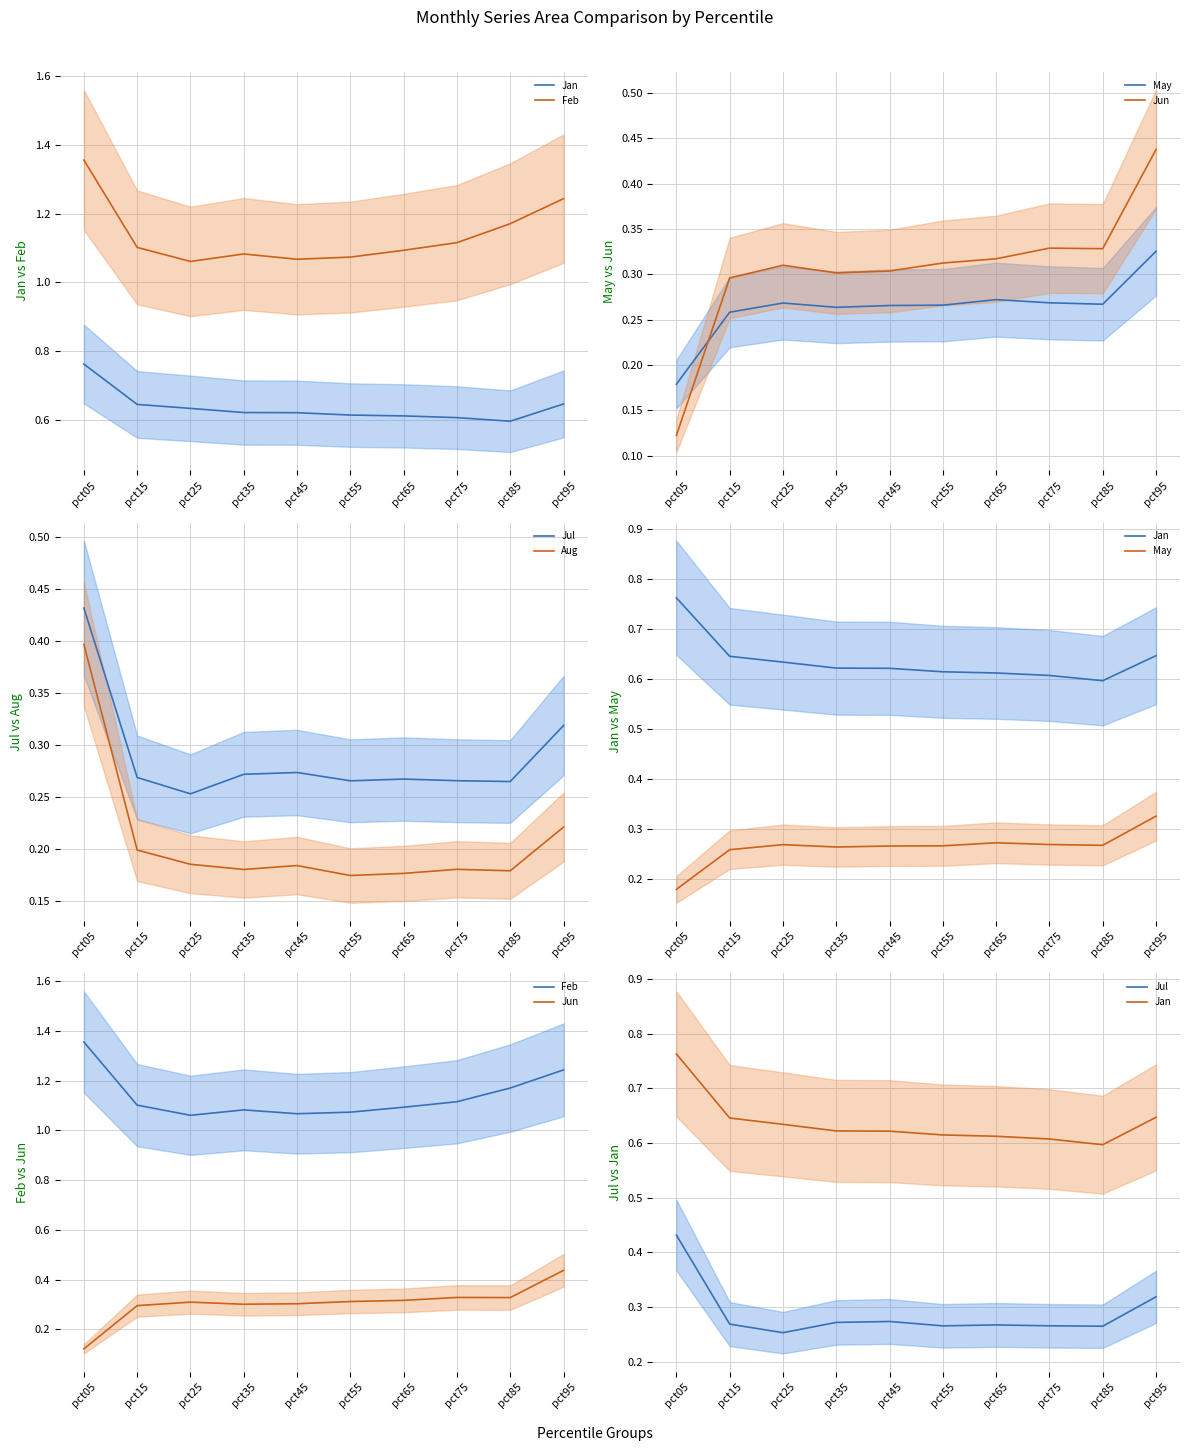

Reading left to right, list all the values displayed in this chart.

Jan: pct05=0.8	pct15=0.6	pct25=0.6	pct35=0.6	pct45=0.6	pct55=0.6	pct65=0.6	pct75=0.6	pct85=0.6	pct95=0.6
Feb: pct05=1.4	pct15=1.1	pct25=1.1	pct35=1.1	pct45=1.1	pct55=1.1	pct65=1.1	pct75=1.1	pct85=1.2	pct95=1.2
May: pct05=0.2	pct15=0.3	pct25=0.3	pct35=0.3	pct45=0.3	pct55=0.3	pct65=0.3	pct75=0.3	pct85=0.3	pct95=0.3
Jun: pct05=0.1	pct15=0.3	pct25=0.3	pct35=0.3	pct45=0.3	pct55=0.3	pct65=0.3	pct75=0.3	pct85=0.3	pct95=0.4
Jul: pct05=0.4	pct15=0.3	pct25=0.3	pct35=0.3	pct45=0.3	pct55=0.3	pct65=0.3	pct75=0.3	pct85=0.3	pct95=0.3
Aug: pct05=0.4	pct15=0.2	pct25=0.2	pct35=0.2	pct45=0.2	pct55=0.2	pct65=0.2	pct75=0.2	pct85=0.2	pct95=0.2